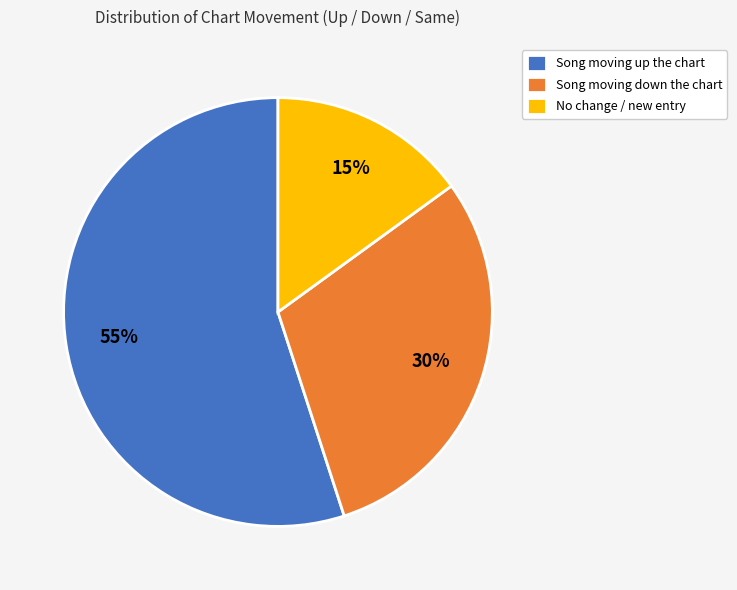

Is there a majority slice in this chart?

Yes